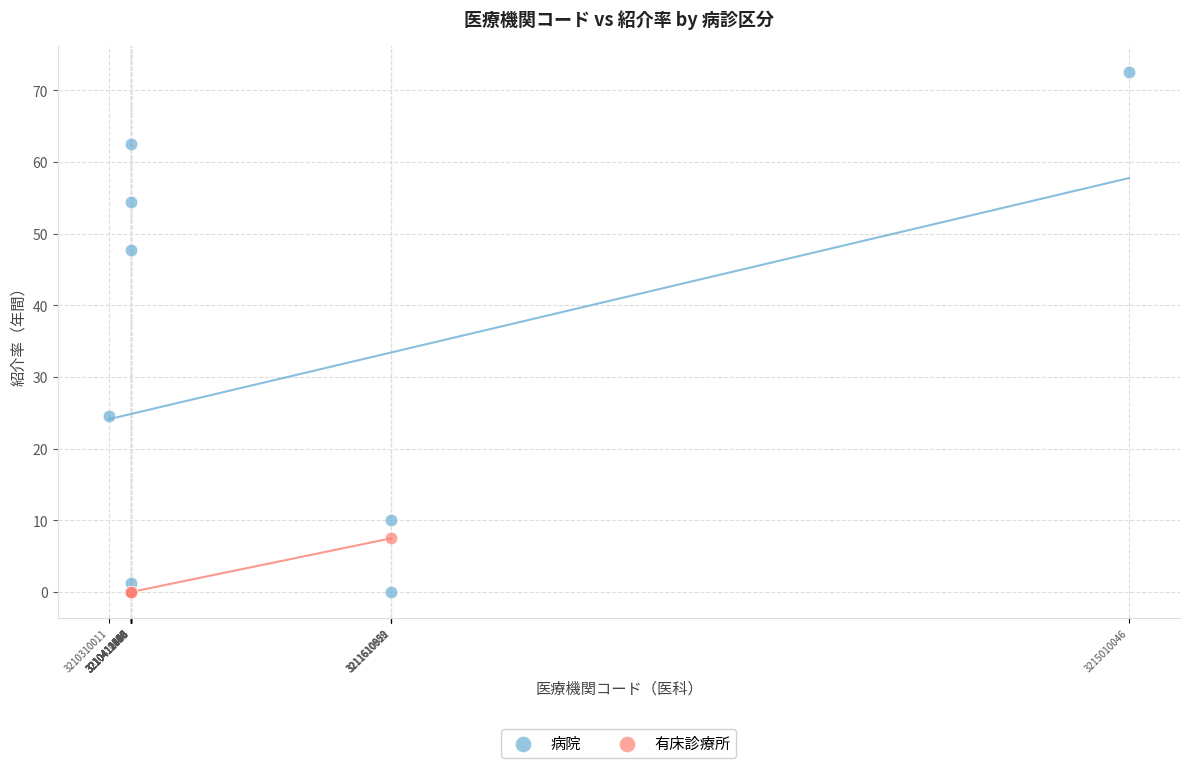

Which series contains the highest Y value?

病院